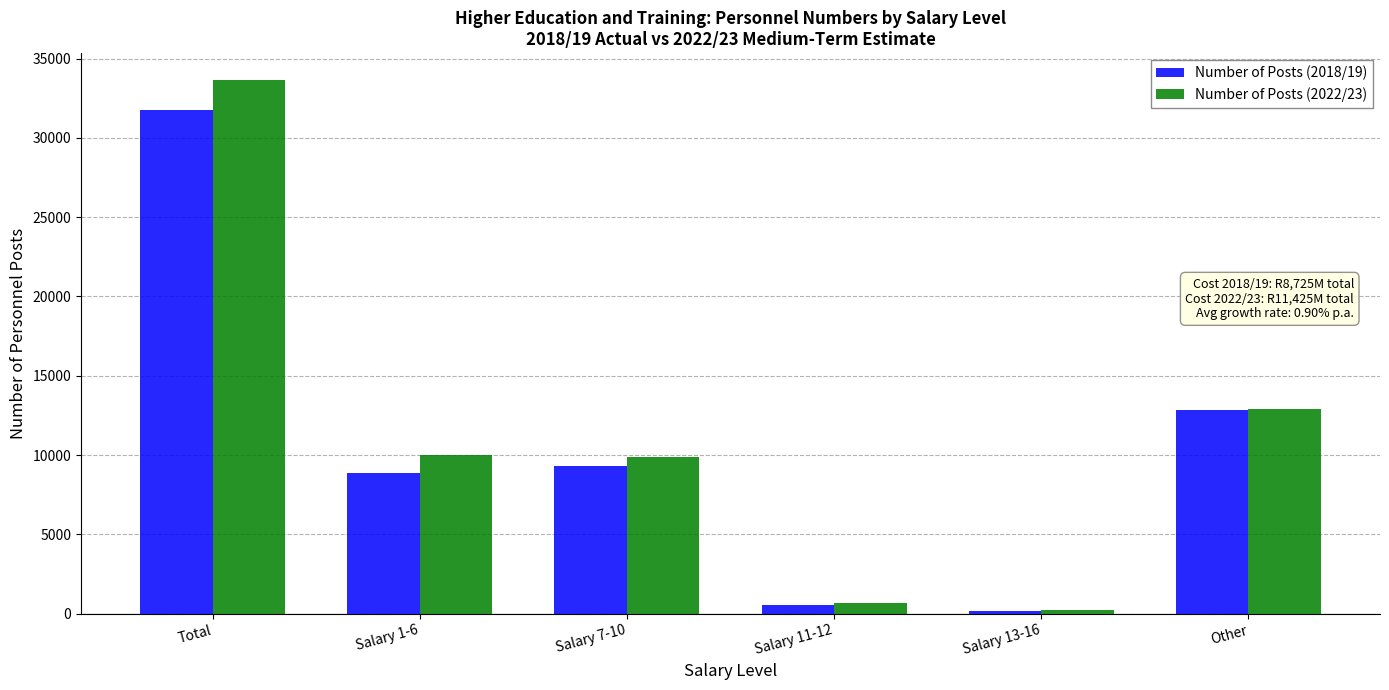

What are all the series names shown in the legend?

Number of Posts (2018/19), Number of Posts (2022/23)